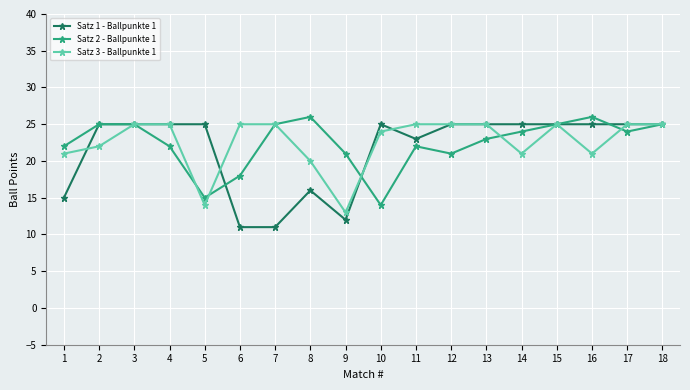

What is the difference between the highest and lowest values at 16?

5